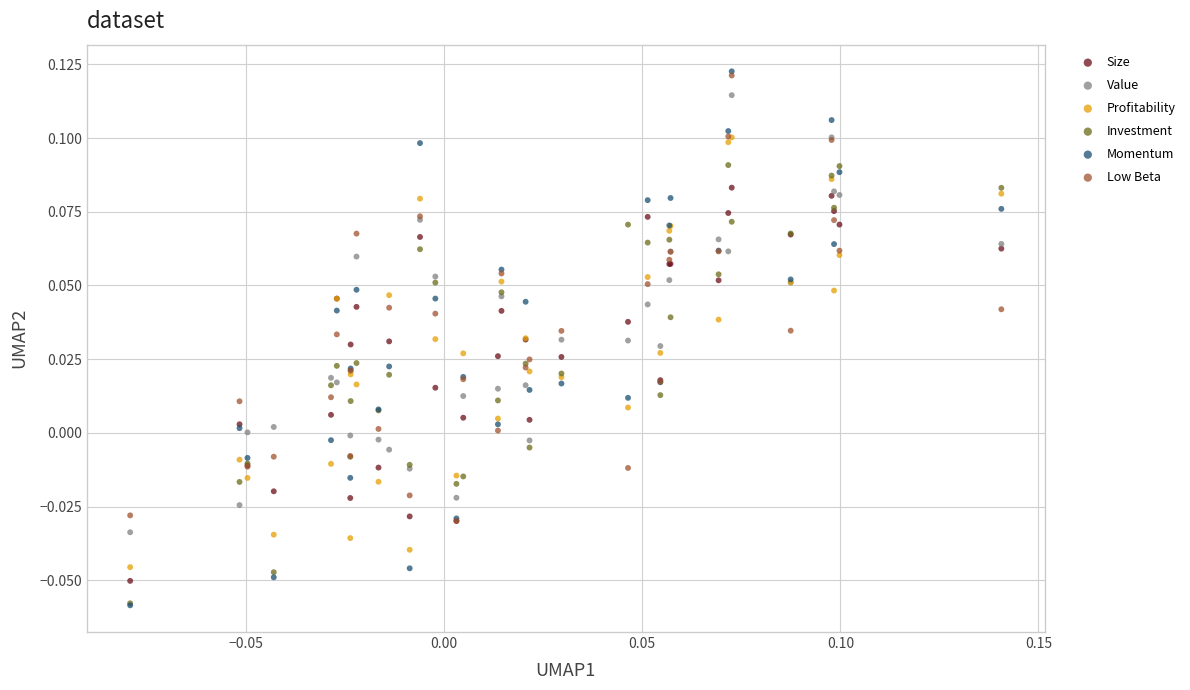

What are all the series names shown in the legend?

Size, Value, Profitability, Investment, Momentum, Low Beta